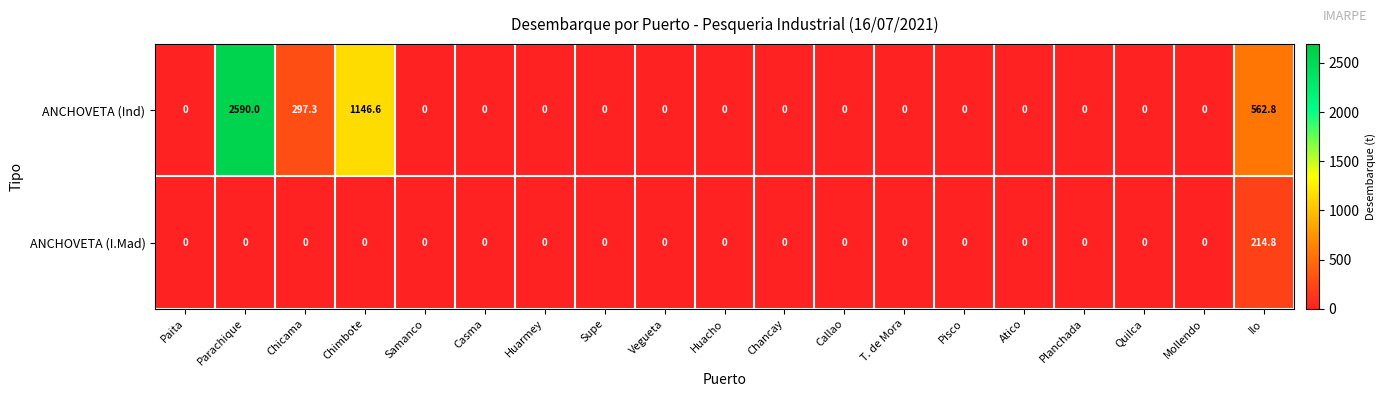

Which series has the widest spread of values?

ANCHOVETA (Ind)